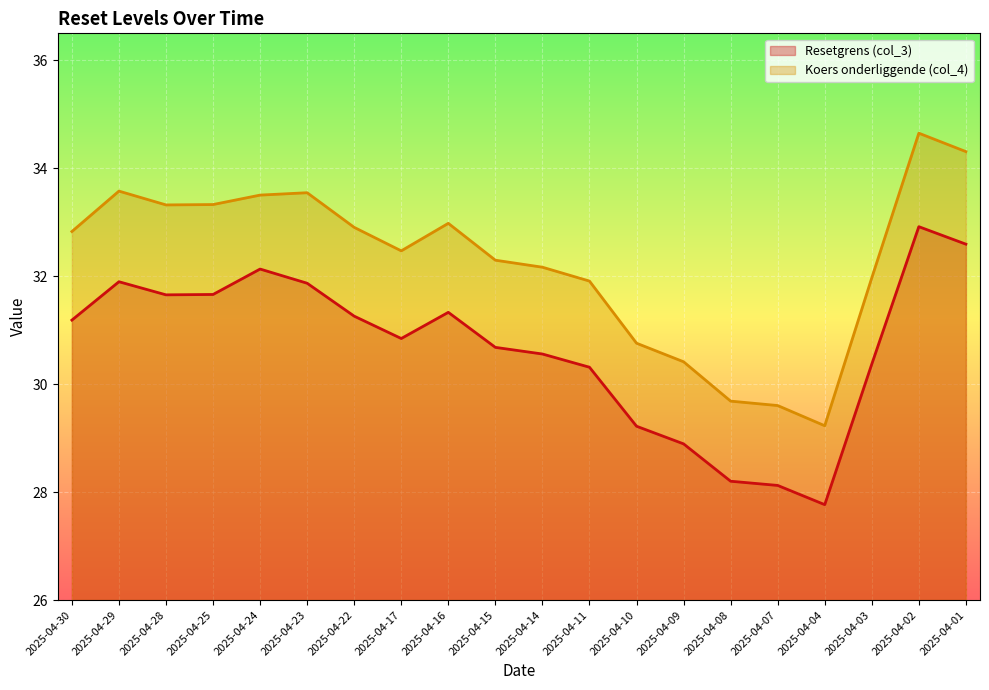

Reading left to right, extract all data points from this chart.

Resetgrens (col_3): 31.2	31.9	31.7	31.7	32.1	31.9	31.3	30.8	31.3	30.7	30.6	30.3	29.2	28.9	28.2	28.1	27.8	30.4	32.9	32.6
Koers onderliggende (col_4): 32.8	33.6	33.3	33.3	33.5	33.5	32.9	32.5	33.0	32.3	32.2	31.9	30.8	30.4	29.7	29.6	29.2	32.0	34.6	34.3